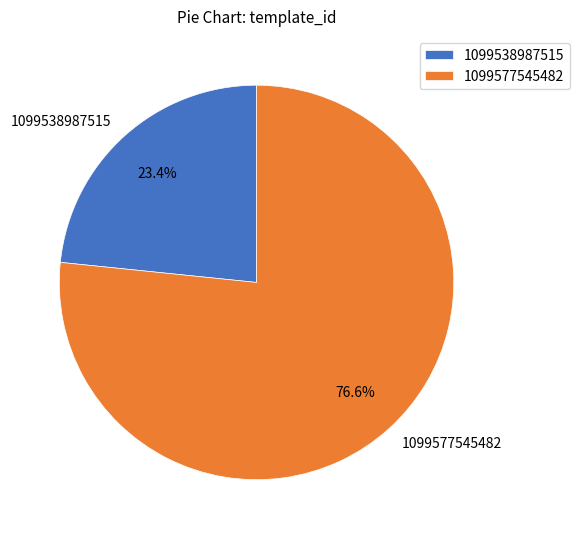

The 1099577545482 slice represents 69% of the pie. True or false?

False